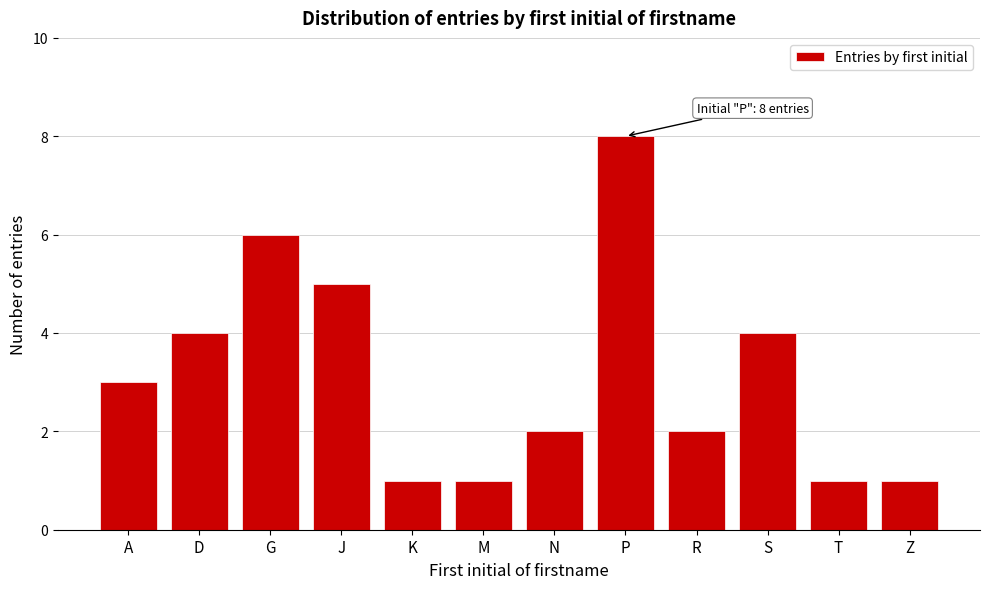

Reading left to right, list all the values displayed in this chart.

3	4	6	5	1	1	2	8	2	4	1	1